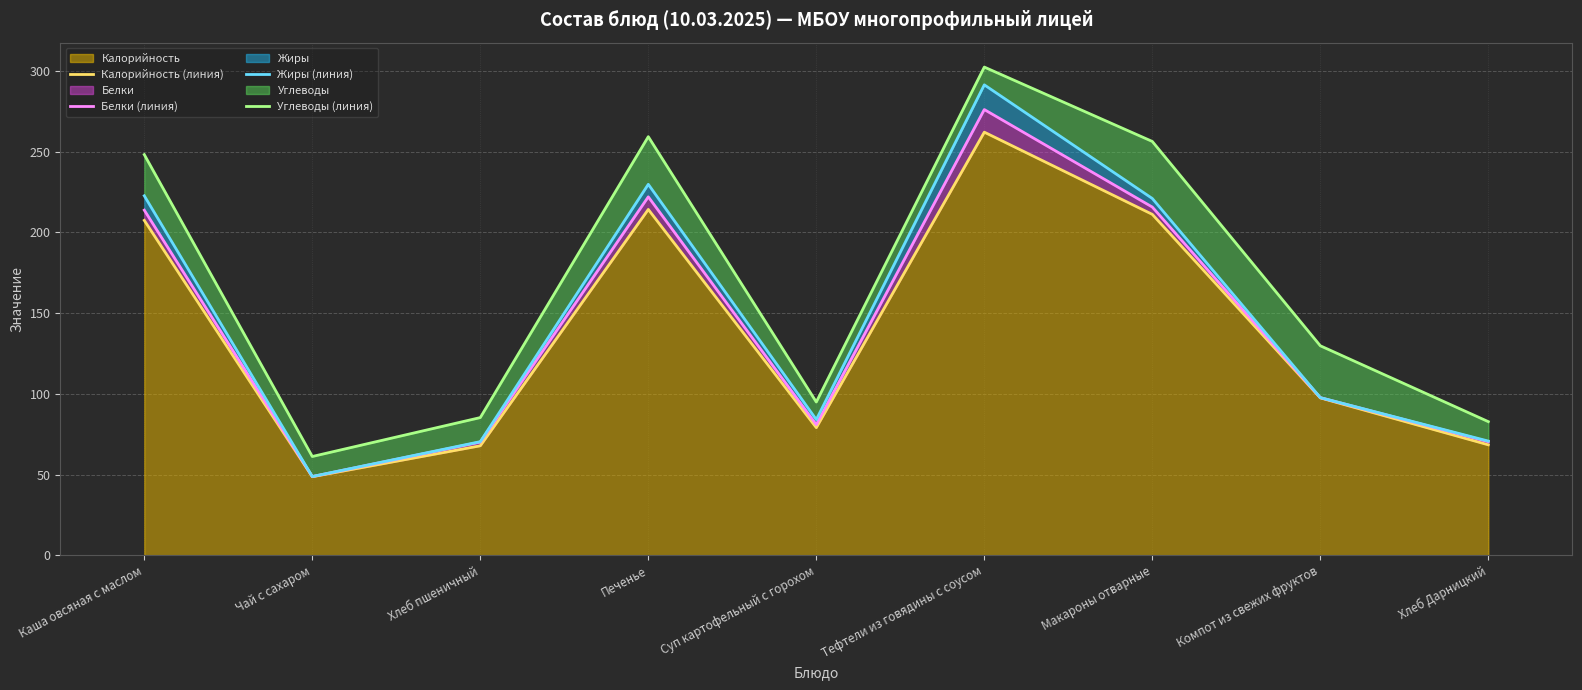

How many interior local valleys does the Калорийность (линия) series have?

2